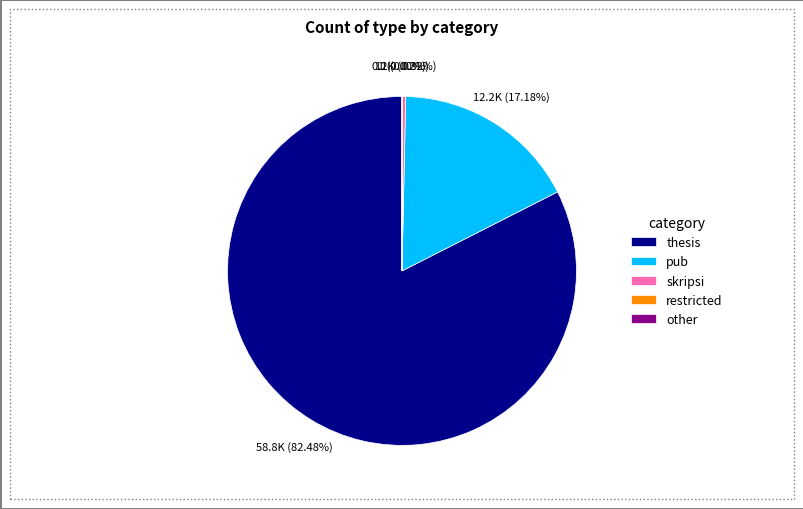

What is the largest slice in the pie chart?

thesis